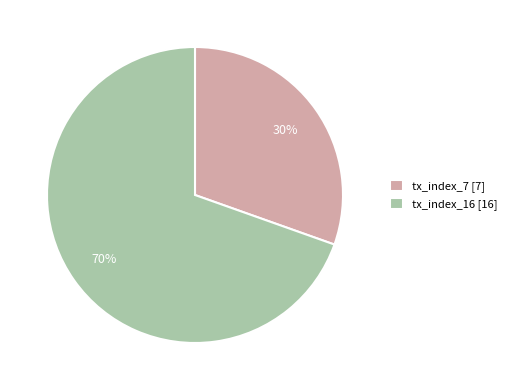

Which has a higher value, tx_index_7 or tx_index_16?

tx_index_16